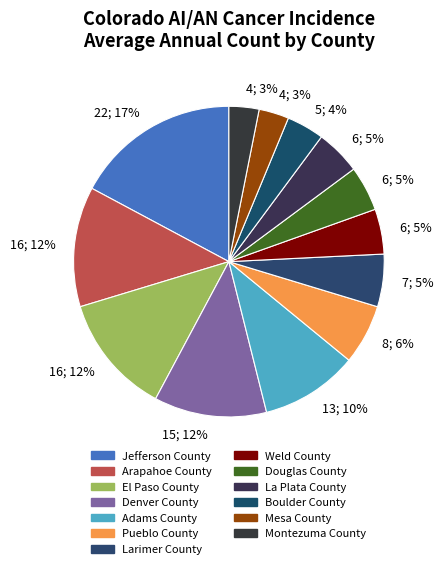

Does Boulder County account for over 50% of the chart?

No